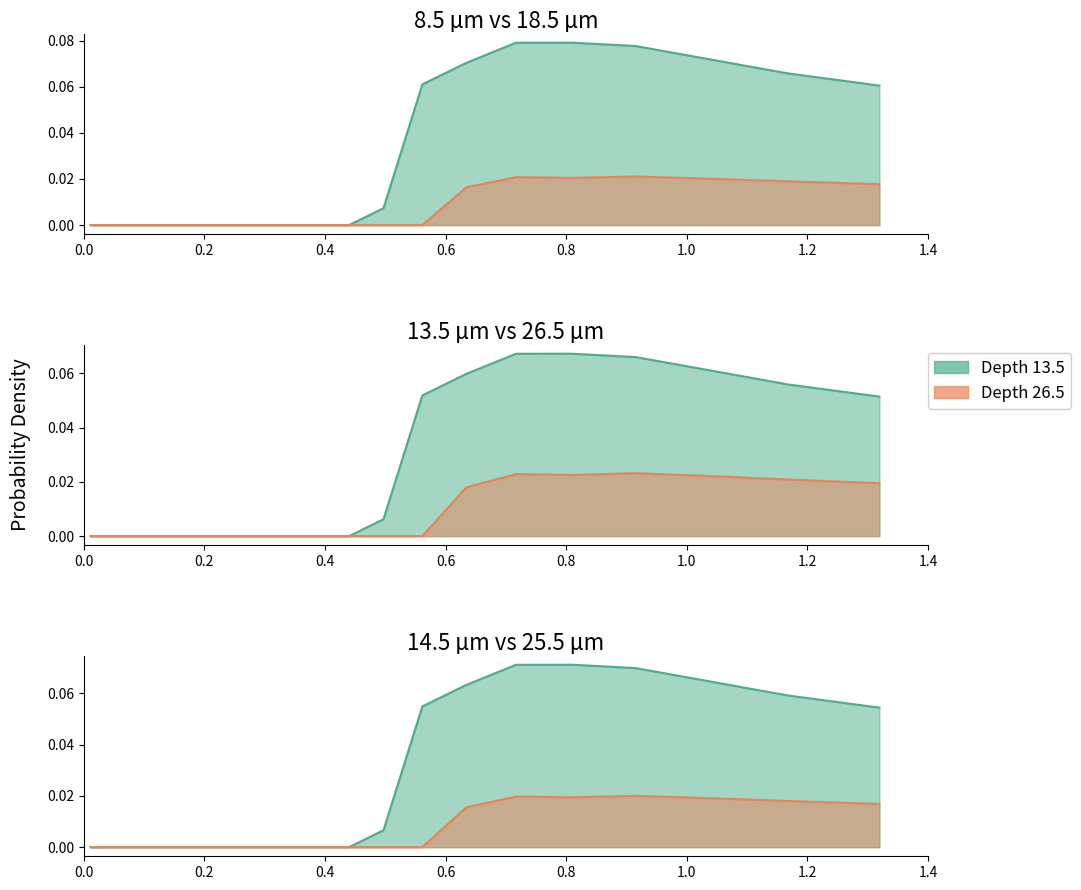

Is the value of 18,5 at 0.496969 greater than the value of 14,5 at 0.11487?

No